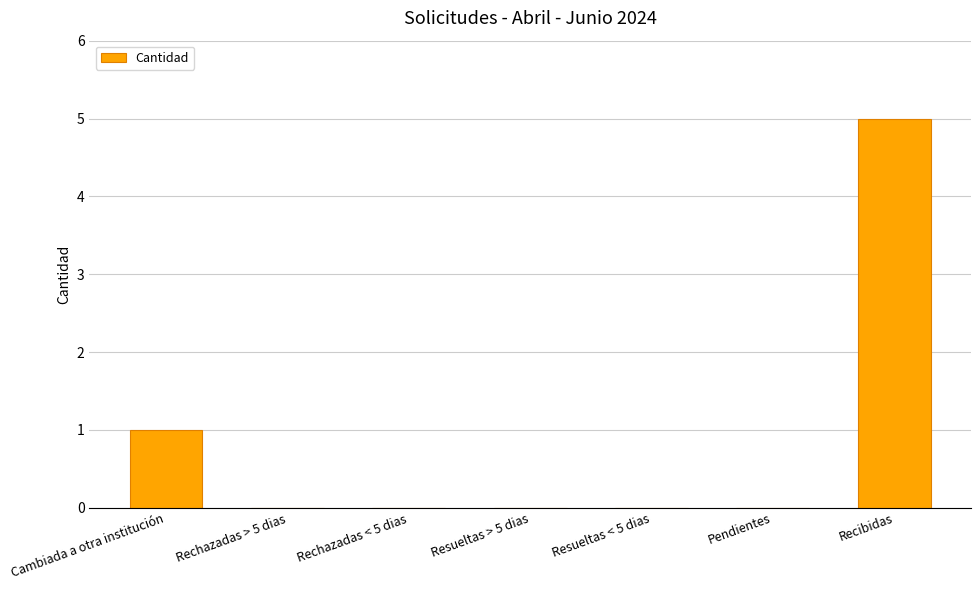

What is the maximum value shown in the chart?

5